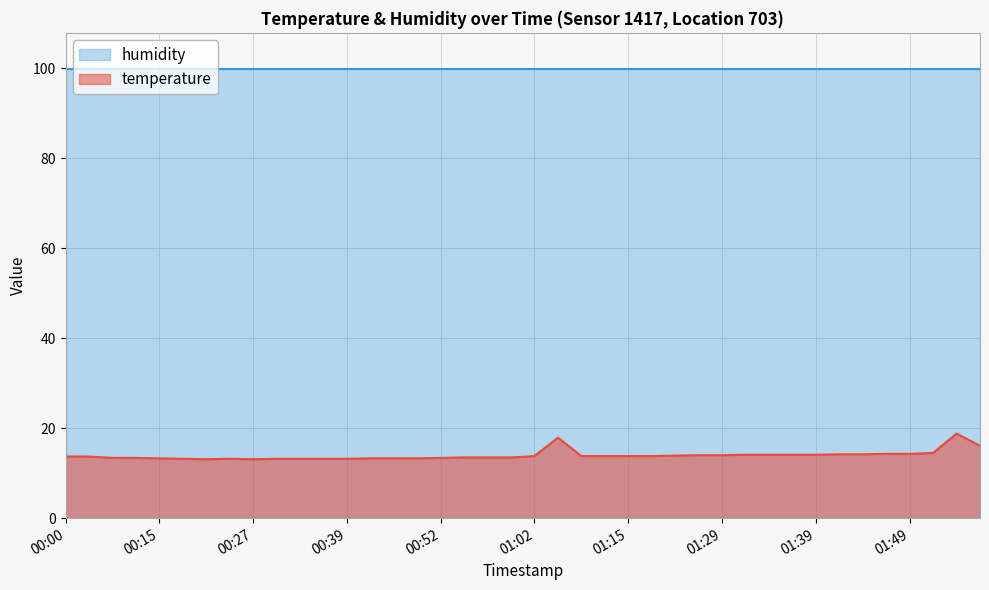

The value at 01:52 is 14.5. True or false?

True